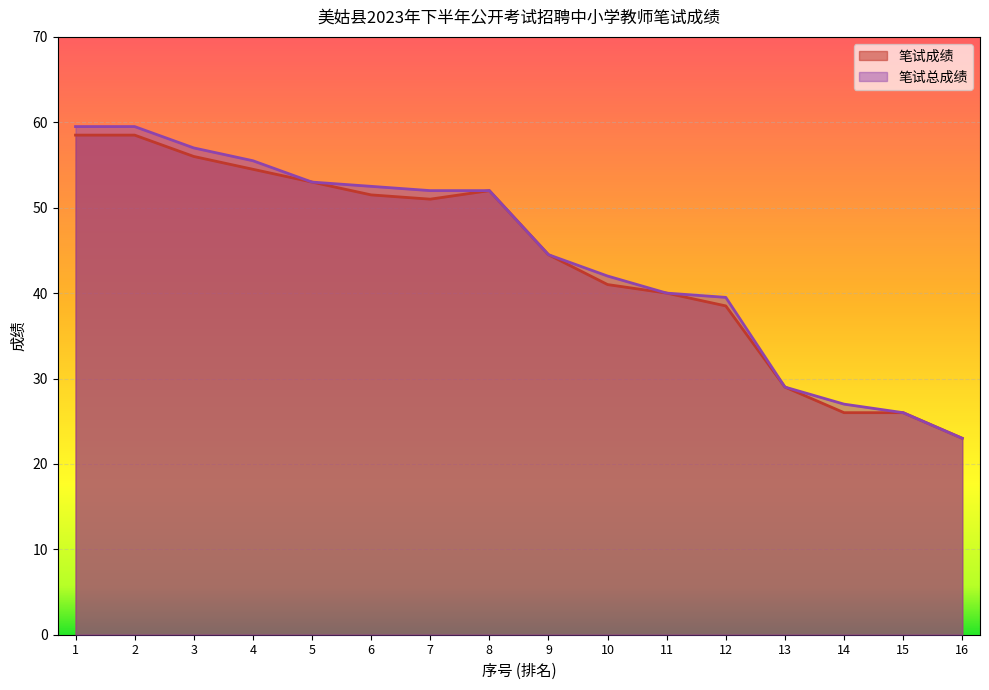

Is the value of 笔试总成绩 at 12 greater than the value of 笔试成绩 at 9?

No